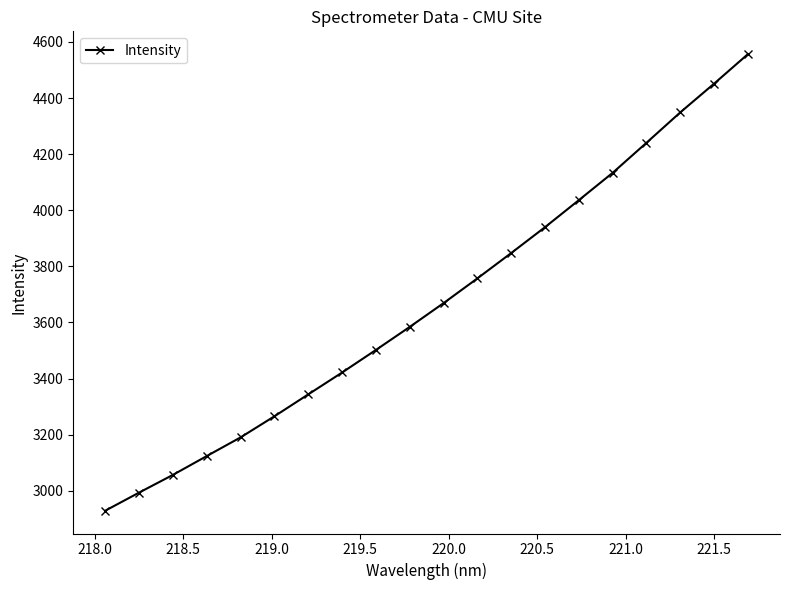

What is the minimum value shown in the chart?

2929.3